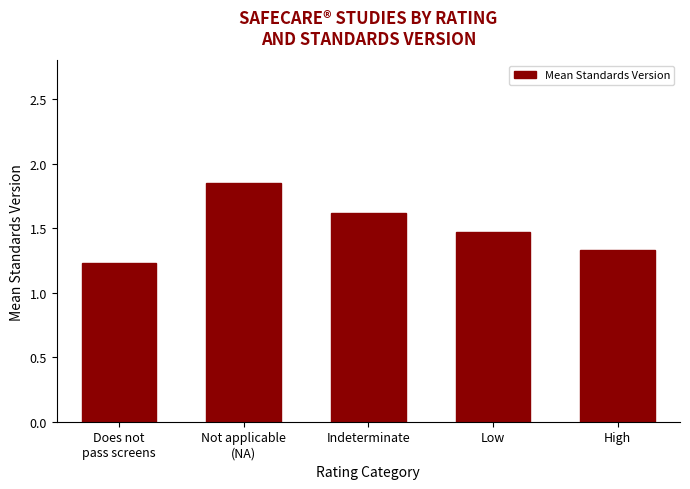

Rank the categories by value from highest to lowest.

Not applicable
(NA), Indeterminate, Low, High, Does not
pass screens